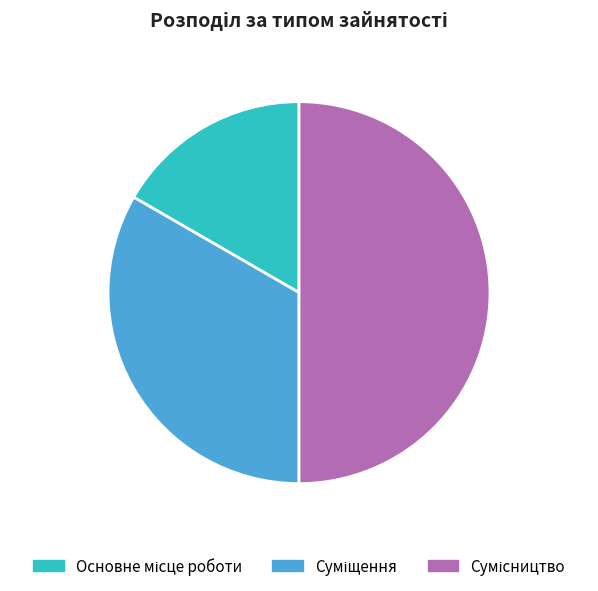

How many slices are in this pie chart?

3